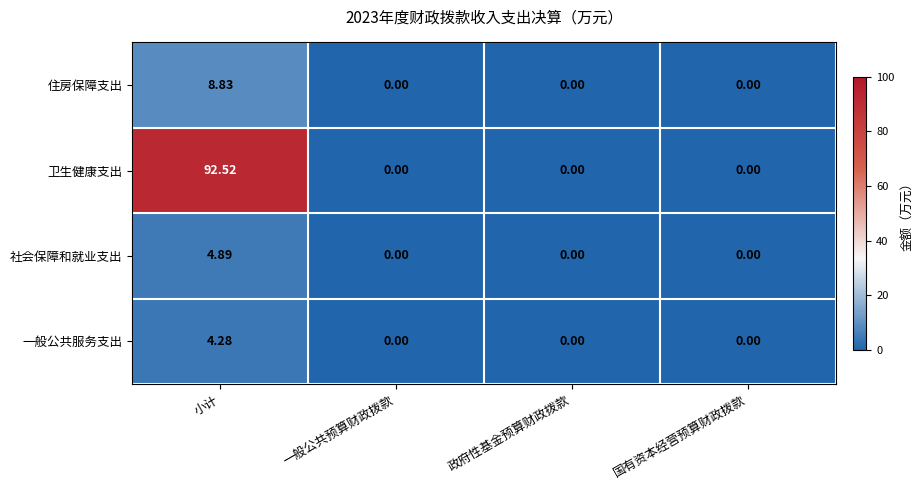

Which category has the highest value in the 住房保障支出 series?

小计